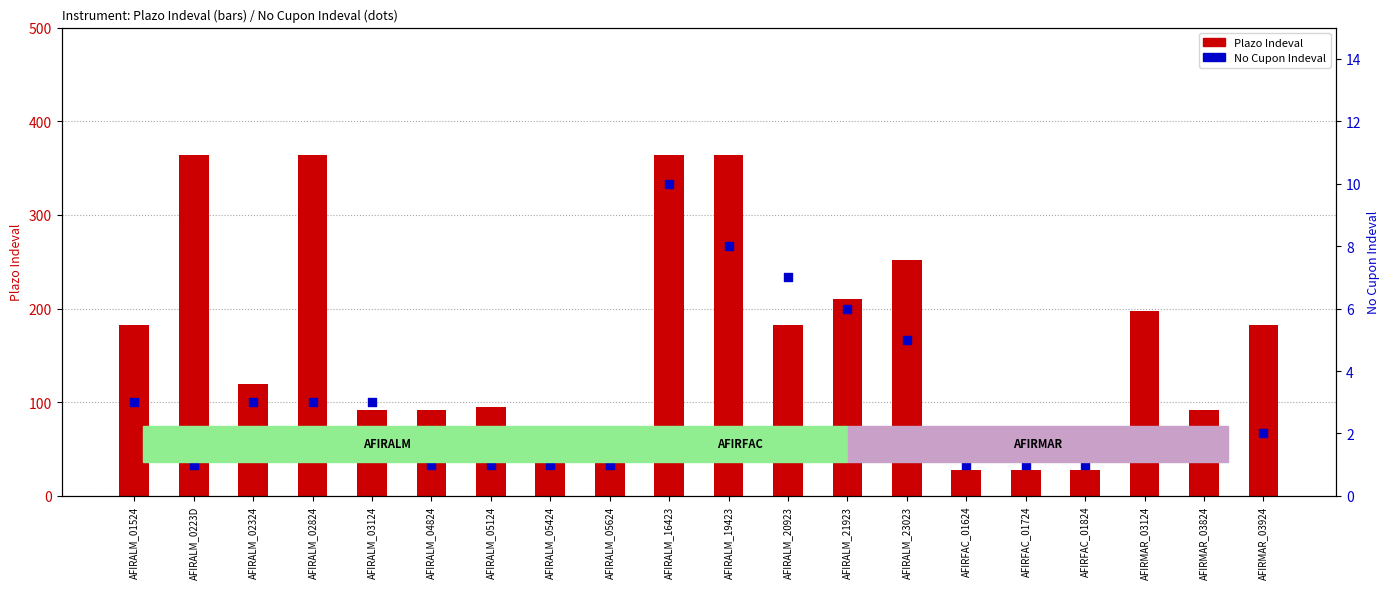

What is the total value across all series at AFIRMAR_03824?

94